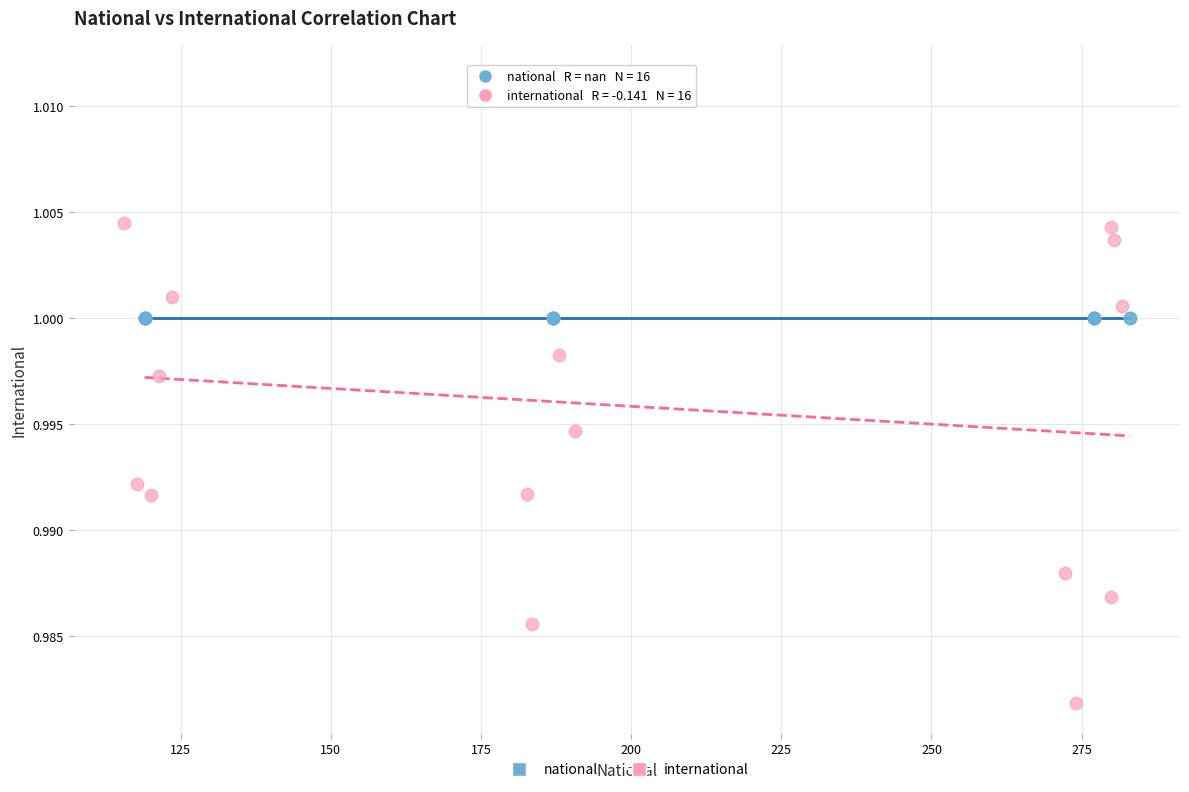

Which series contains the lowest Y value?

international